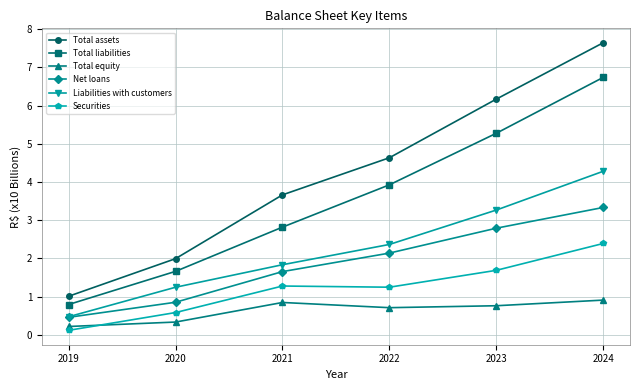

True or false: Total equity has a value of 0.2 at 2019.

True